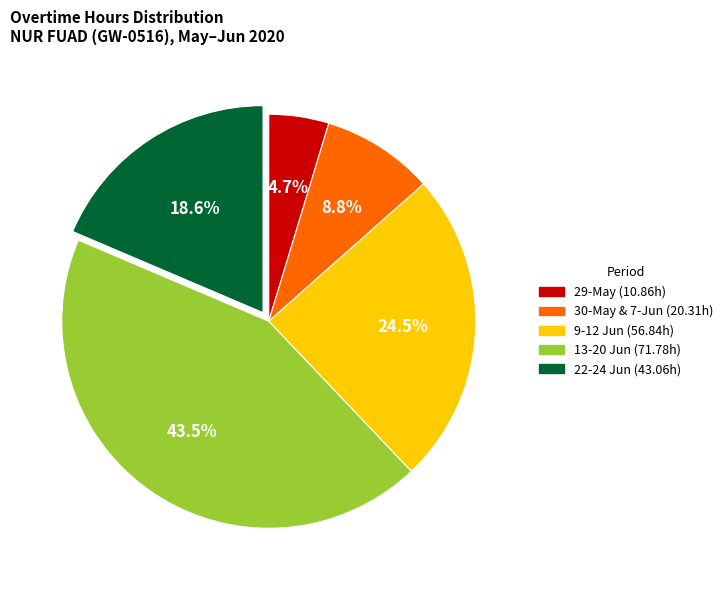

To the nearest percent, what is the average slice percentage?

20%